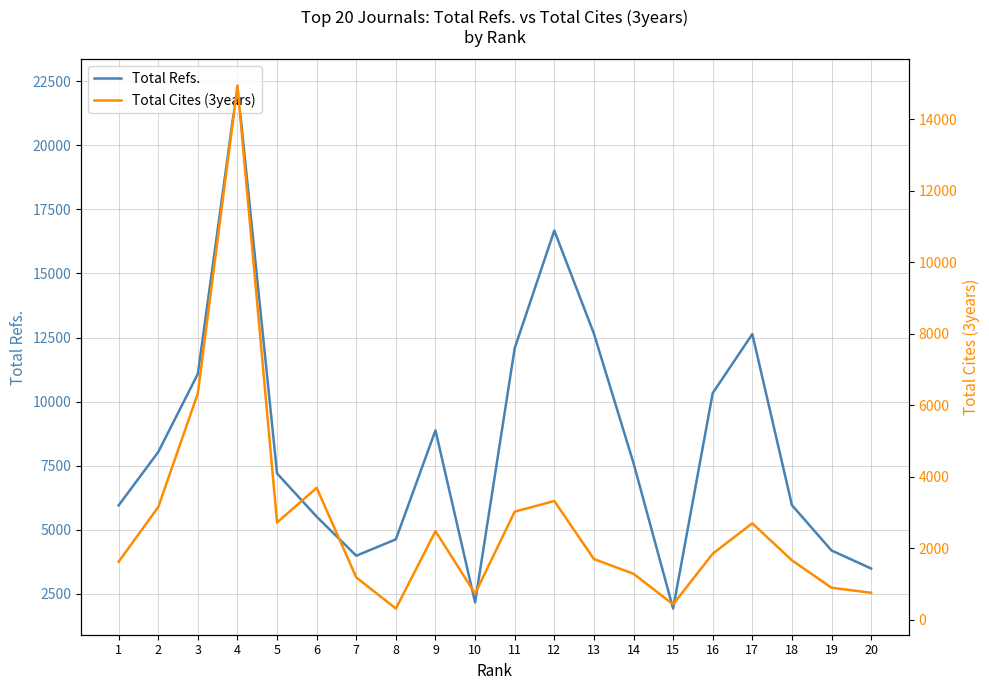

What is the sum of all Total Refs. values?

167333